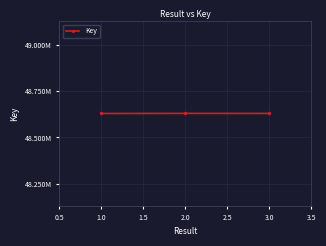

Does the chart have visible grid lines?

Yes